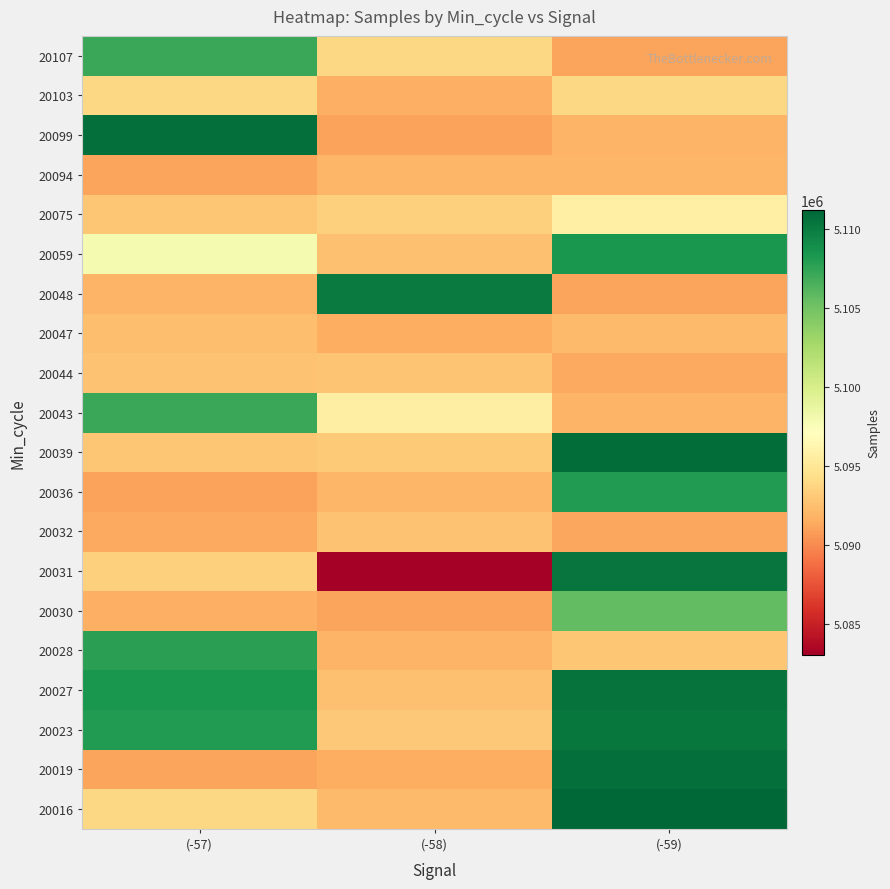

Reading left to right, extract all data points from this chart.

20016: (-57)=5093866	(-58)=5092268	(-59)=5111187
20019: (-57)=5091102	(-58)=5091536	(-59)=5110671
20023: (-57)=5108080	(-58)=5092985	(-59)=5110230
20027: (-57)=5108429	(-58)=5092569	(-59)=5110510
20028: (-57)=5107745	(-58)=5091923	(-59)=5092908
20030: (-57)=5091648	(-58)=5091170	(-59)=5105622
20031: (-57)=5093394	(-58)=5083035	(-59)=5110358
20032: (-57)=5091317	(-58)=5092670	(-59)=5091234
20036: (-57)=5091042	(-58)=5091997	(-59)=5108080
20039: (-57)=5092856	(-58)=5093045	(-59)=5110768
20043: (-57)=5107224	(-58)=5095573	(-59)=5091885
20044: (-57)=5092655	(-58)=5092797	(-59)=5091317
20047: (-57)=5092423	(-58)=5091536	(-59)=5092268
20048: (-57)=5091885	(-58)=5110081	(-59)=5091102
20059: (-57)=5097841	(-58)=5092569	(-59)=5108429
20075: (-57)=5092908	(-58)=5093394	(-59)=5095720
20094: (-57)=5091170	(-58)=5091997	(-59)=5091997
20099: (-57)=5110671	(-58)=5091042	(-59)=5091923
20103: (-57)=5093866	(-58)=5091648	(-59)=5093866
20107: (-57)=5107224	(-58)=5093866	(-59)=5091170